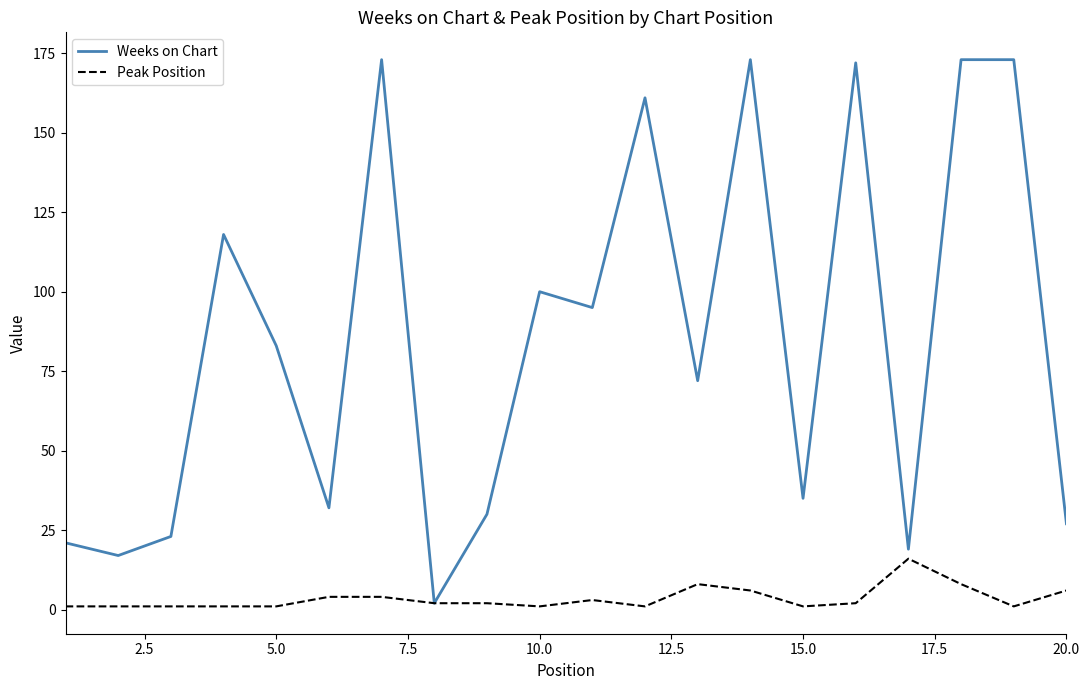

What is the highest value of the Peak Position series?

16